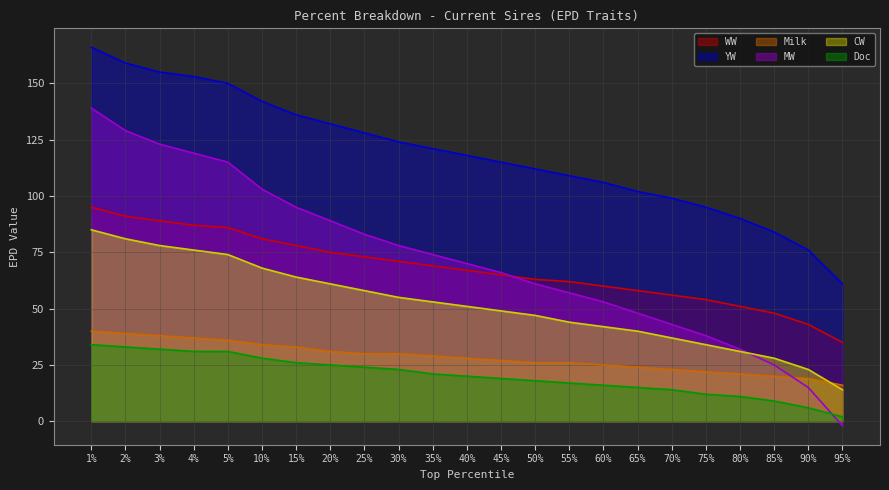

List the series in order of their peak value, highest first.

YW, MW, WW, CW, Milk, Doc